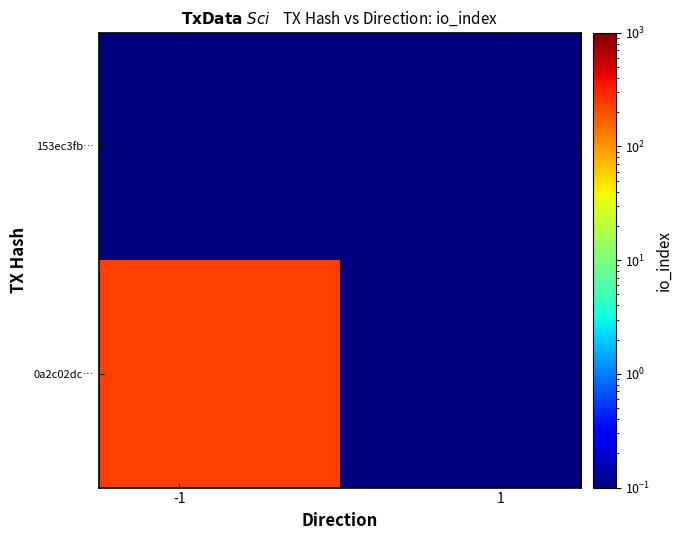

Which series has the largest range (max minus min)?

0a2c02dc…